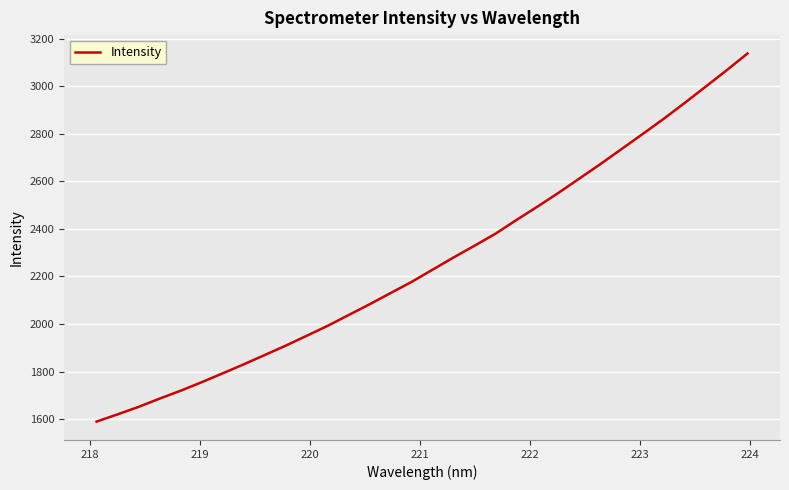

What is the maximum value shown in the chart?

3137.1